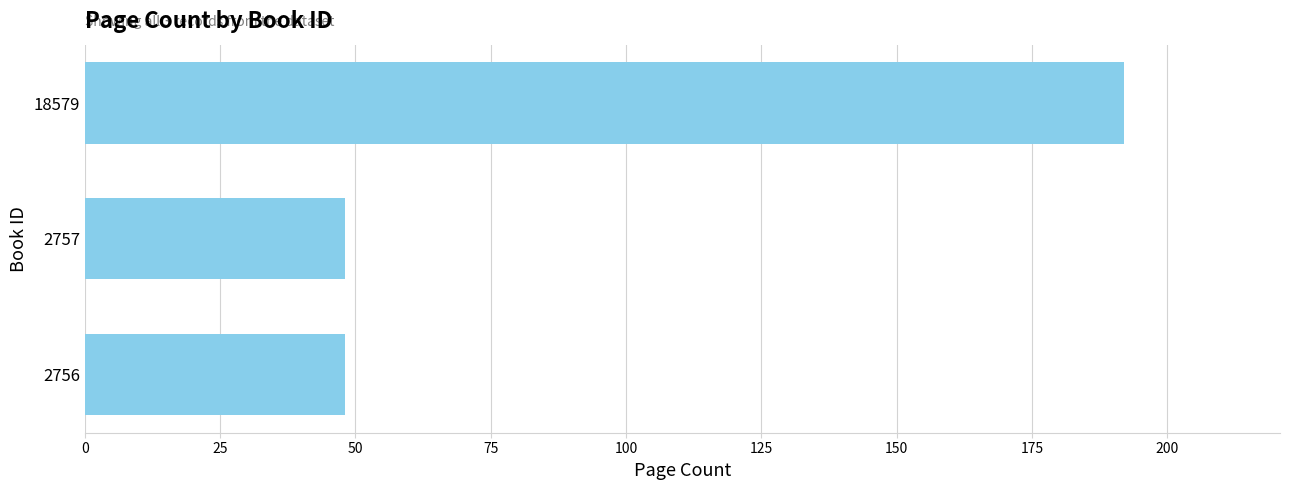

What is the sum of the values at 18579 and 2756?

240